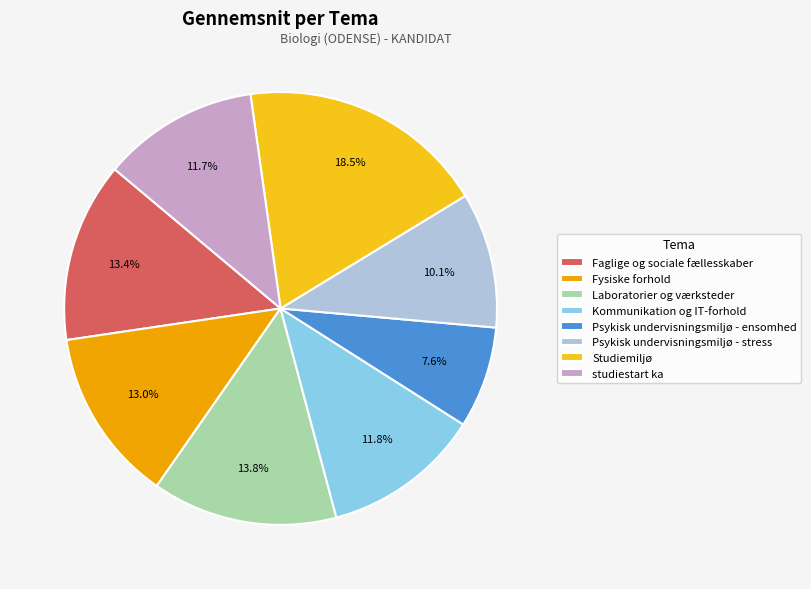

To the nearest percent, what is the combined percentage of Studiemiljø and Kommunikation og IT-forhold?

30%